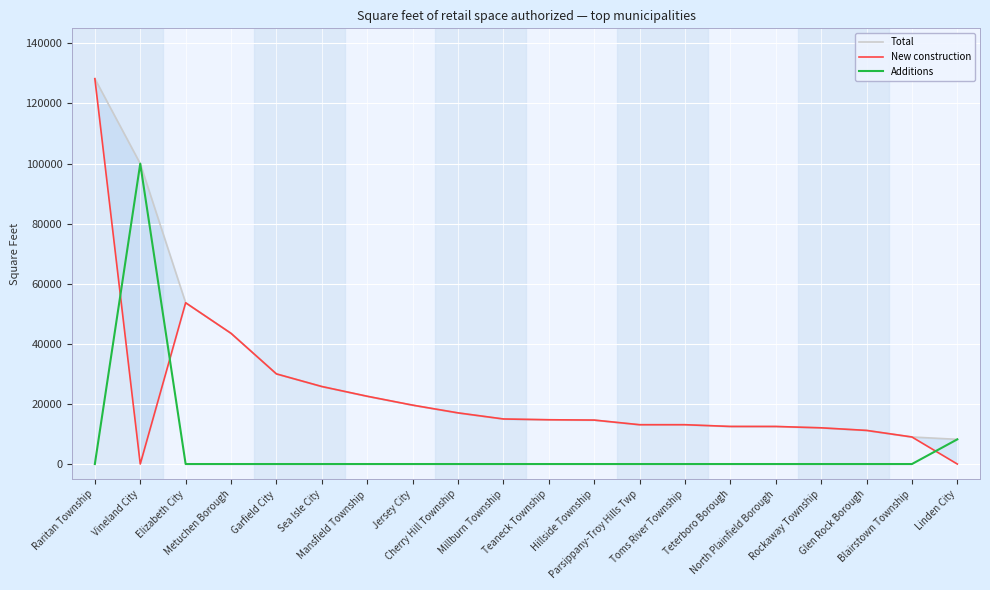

Which category has the highest value across all series?

Raritan Township